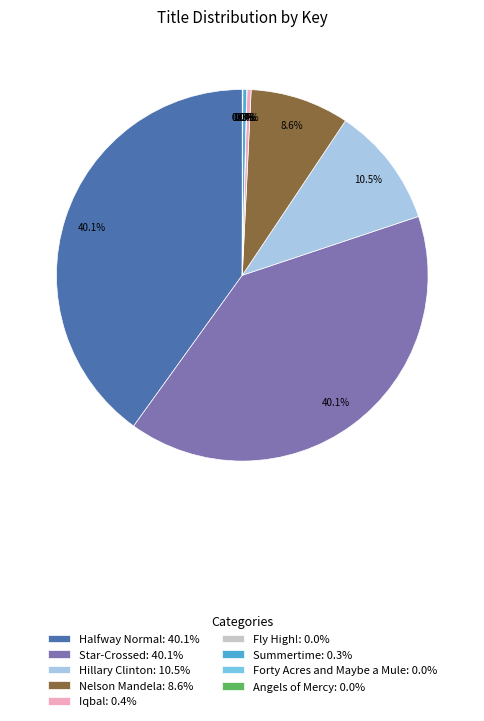

Is there any slice that represents more than half of the pie?

No